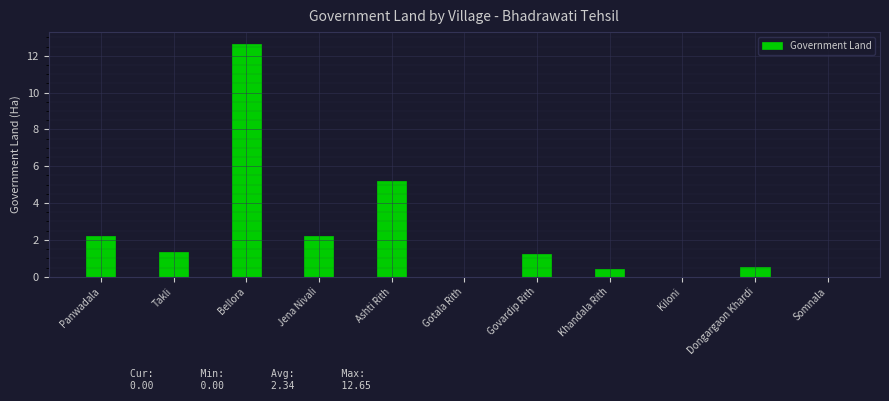

Reading right to left, list all the values displayed in this chart.

0.0	0.5	0.0	0.4	1.2	0.0	5.2	2.2	12.7	1.3	2.2